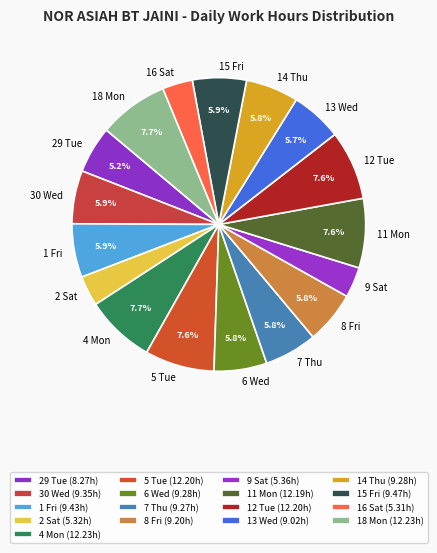

Between 13 Wed and 5 Tue, which is larger?

5 Tue